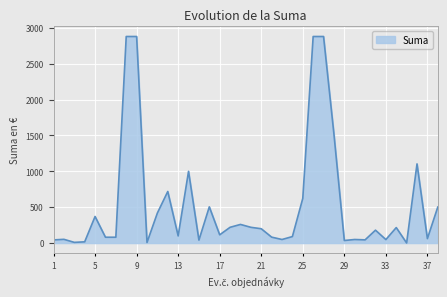

What is the difference between the maximum and minimum values?

2878.5